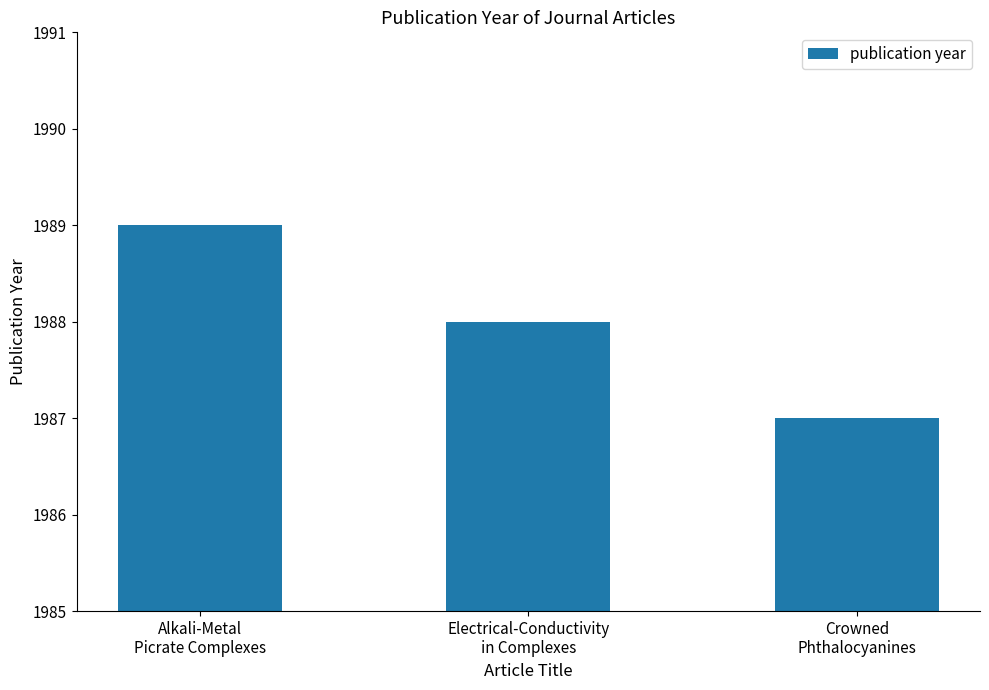

What is the label of the 1st bar from the right?

Crowned
Phthalocyanines